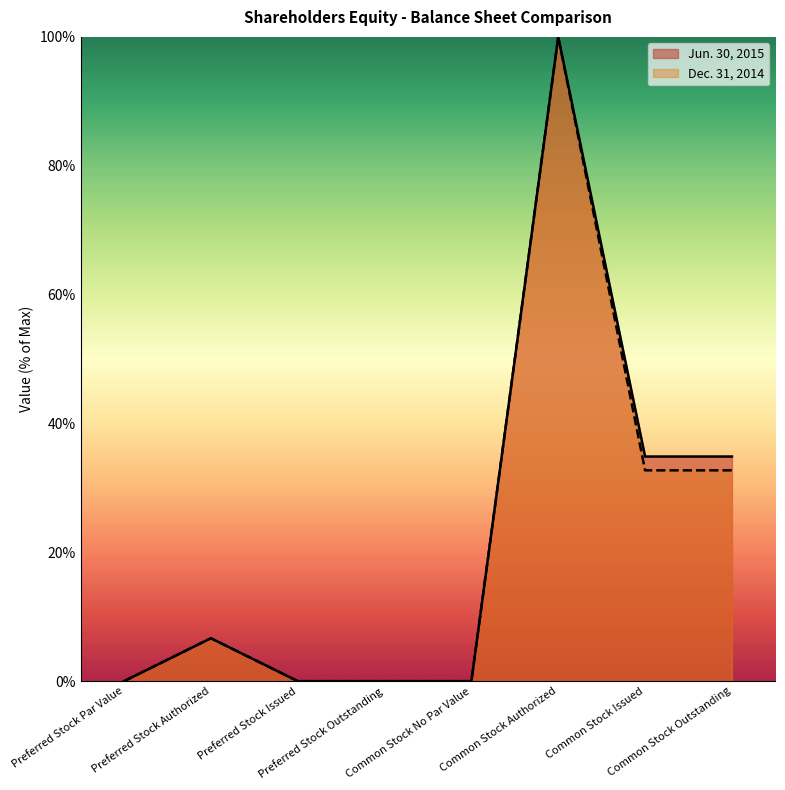

What is the sum of all Dec. 31, 2014 values?

172.1